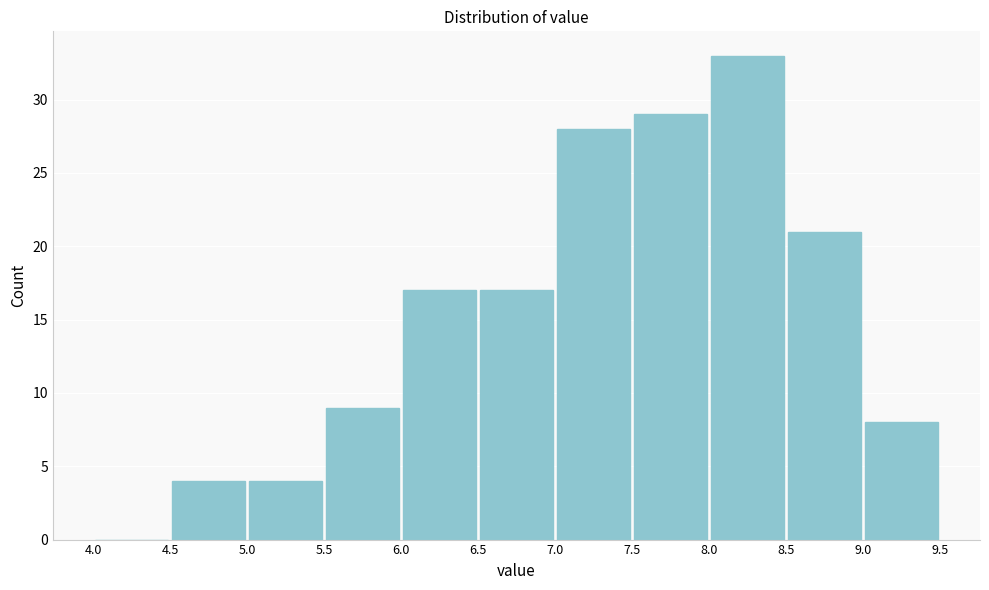

Which range on the x-axis has the tallest bar?

8.0 to 8.5